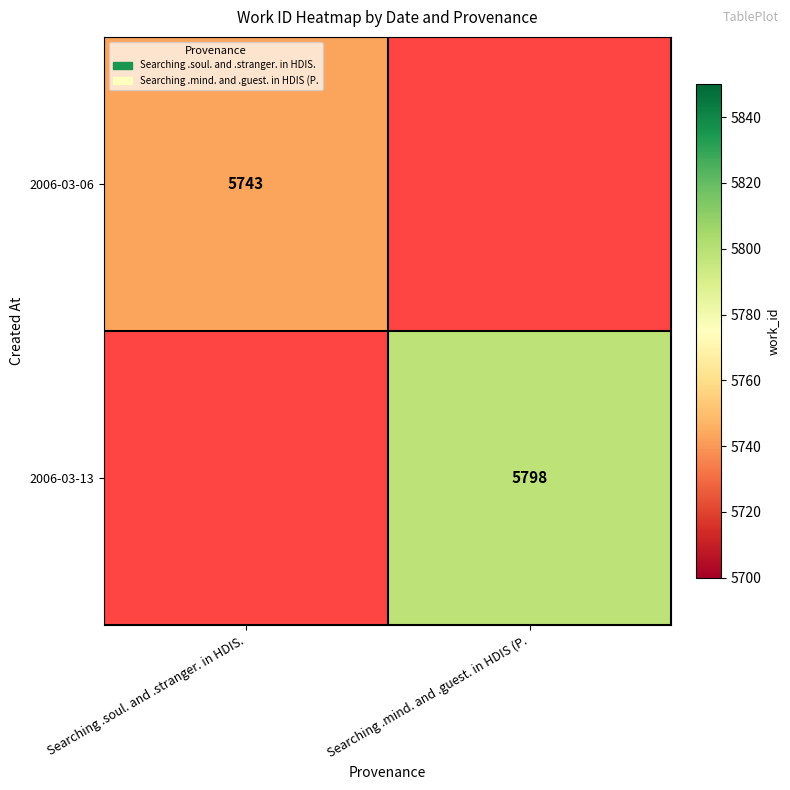

True or false: 2006-03-06 has a value of 5743 at Searching .soul. and .stranger. in HDIS..

True